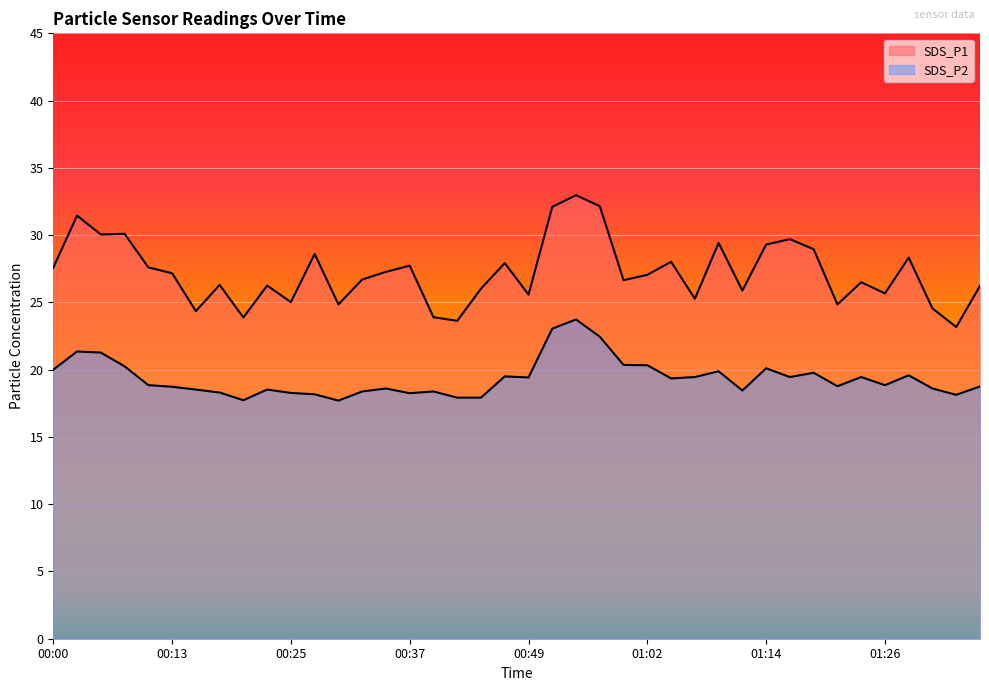

The value of SDS_P2 at 01:21 is 30.3. True or false?

False